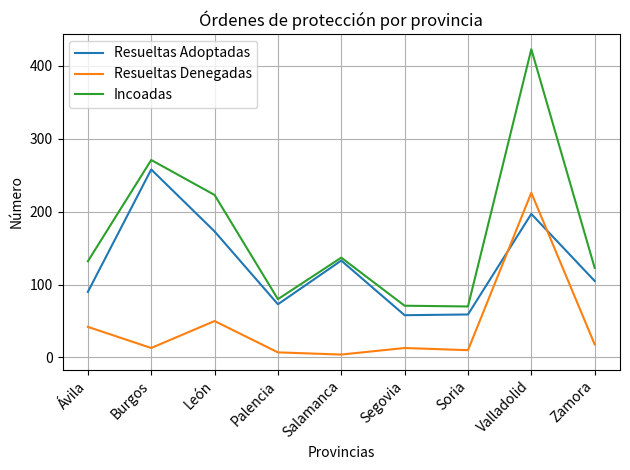

At which label does Resueltas Adoptadas first exceed 105?

Burgos